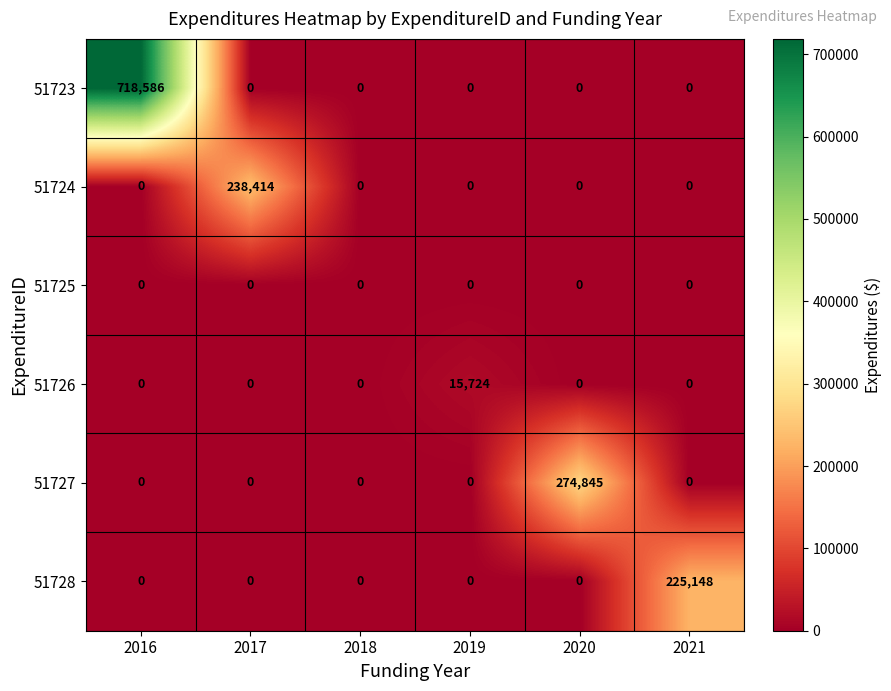

What is the difference between the maximum and minimum values in the 51726 series?

15724